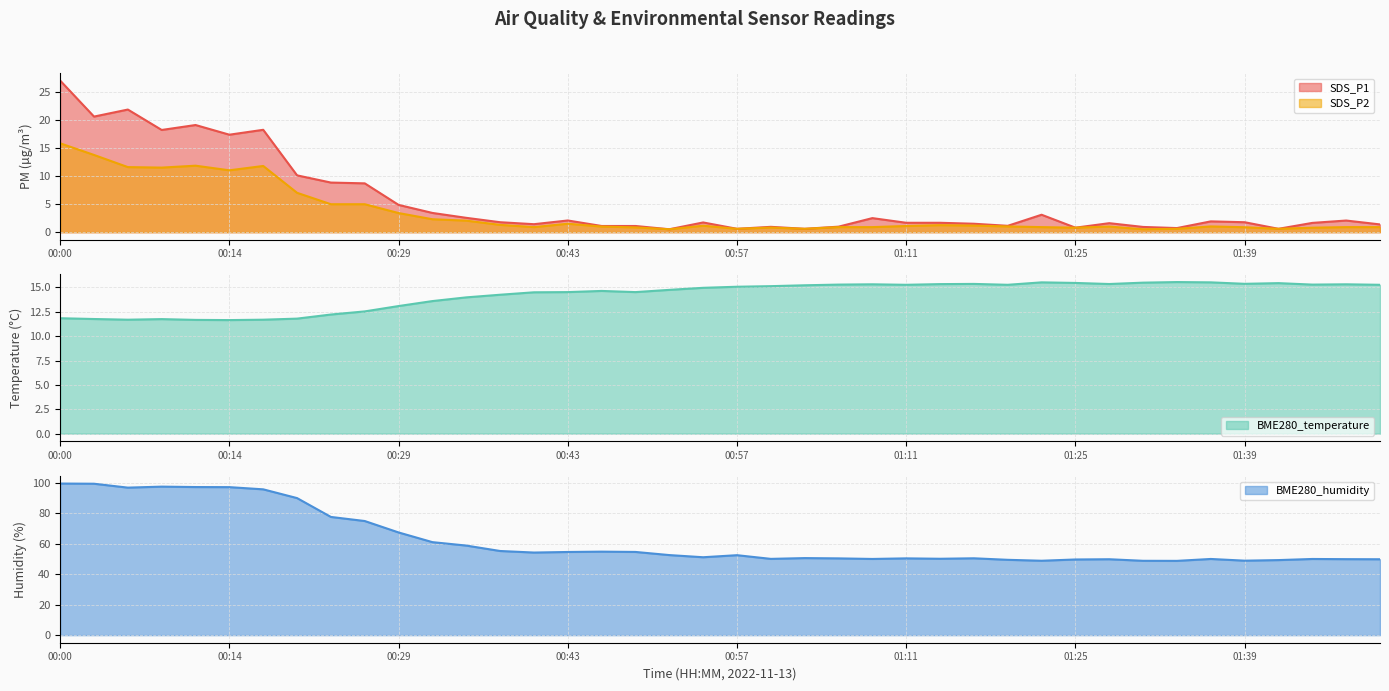

Where does the SDS_P1 series first go above 1?

00:00